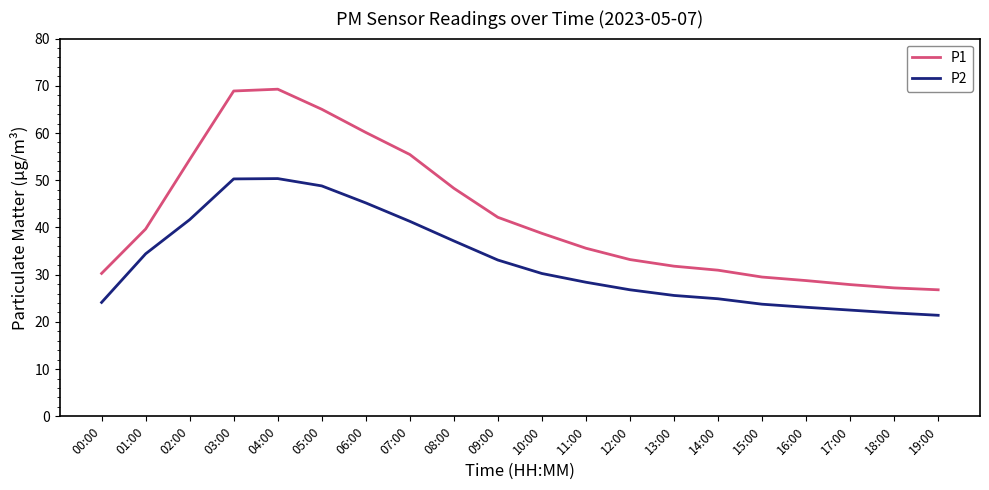

Which series has the widest spread of values?

P1